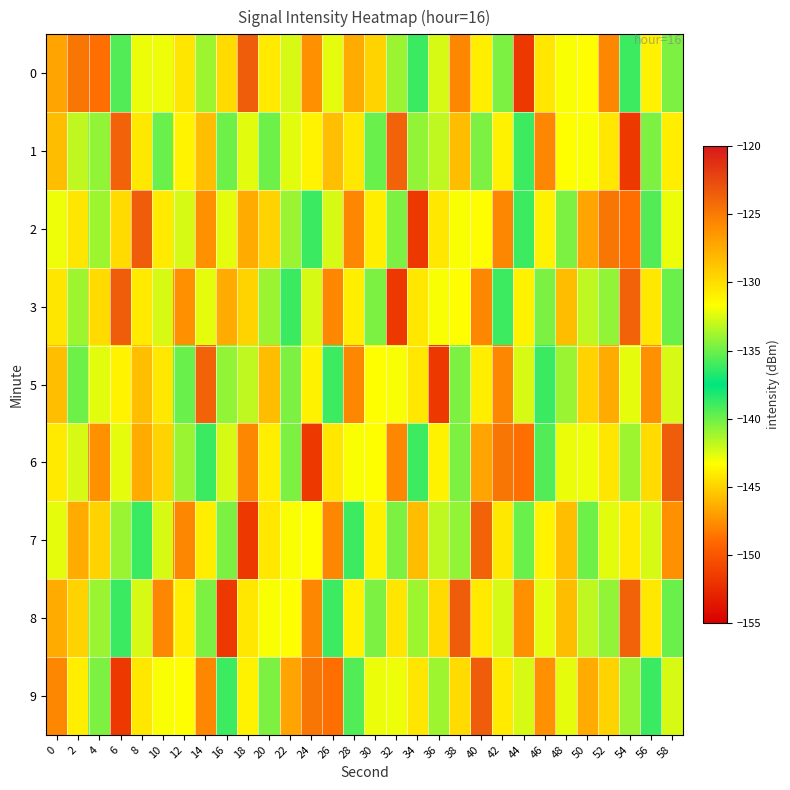

At which category does the chart reach its peak across all series?

18